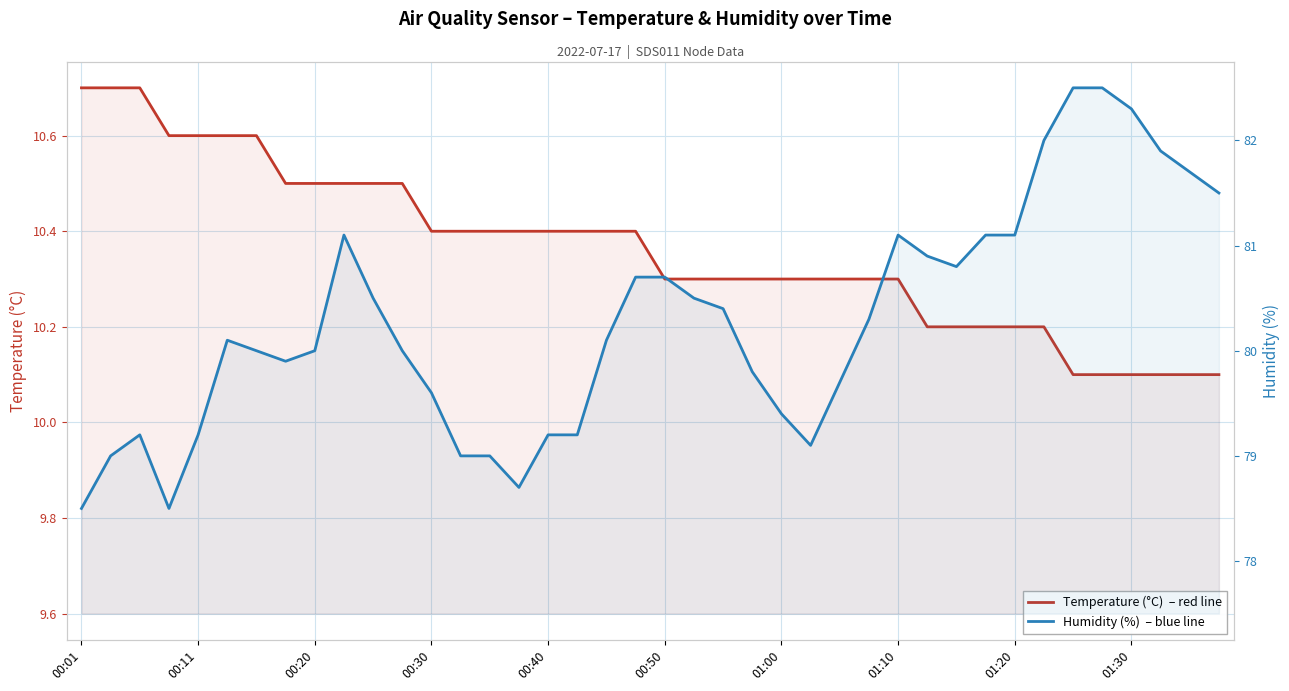

True or false: Humidity (%) and Temperature (°C) cross at least once.

False